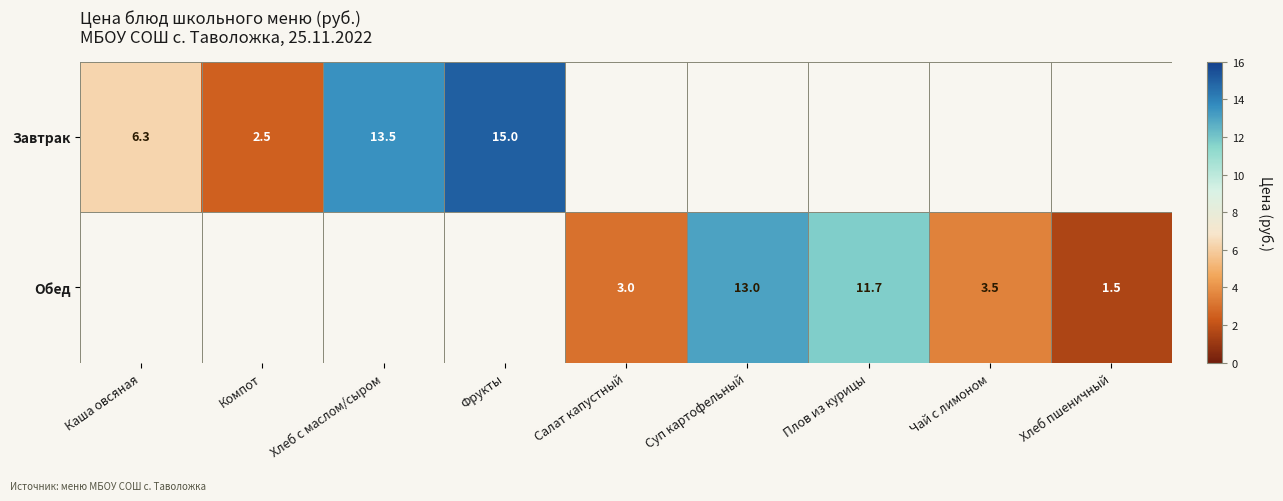

True or false: Обед has a value of 3.5 at Чай с лимоном.

True